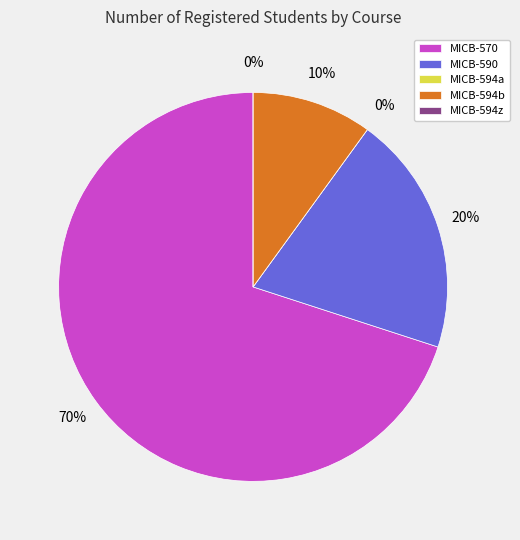

To the nearest percent, what is the combined percentage of MICB-594z and MICB-570?

70%